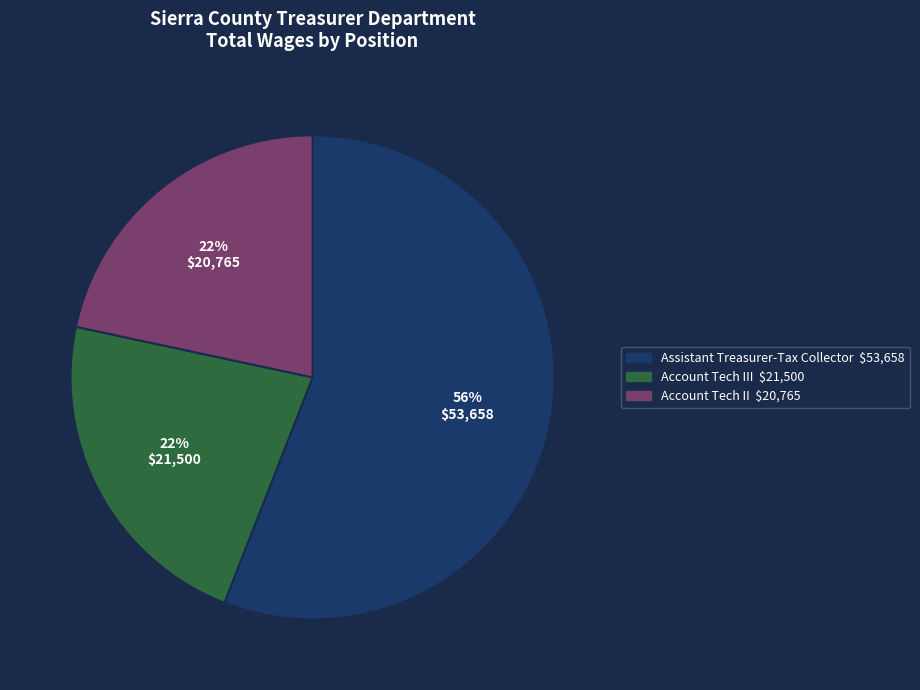

To the nearest percent, what is the average slice percentage?

33%